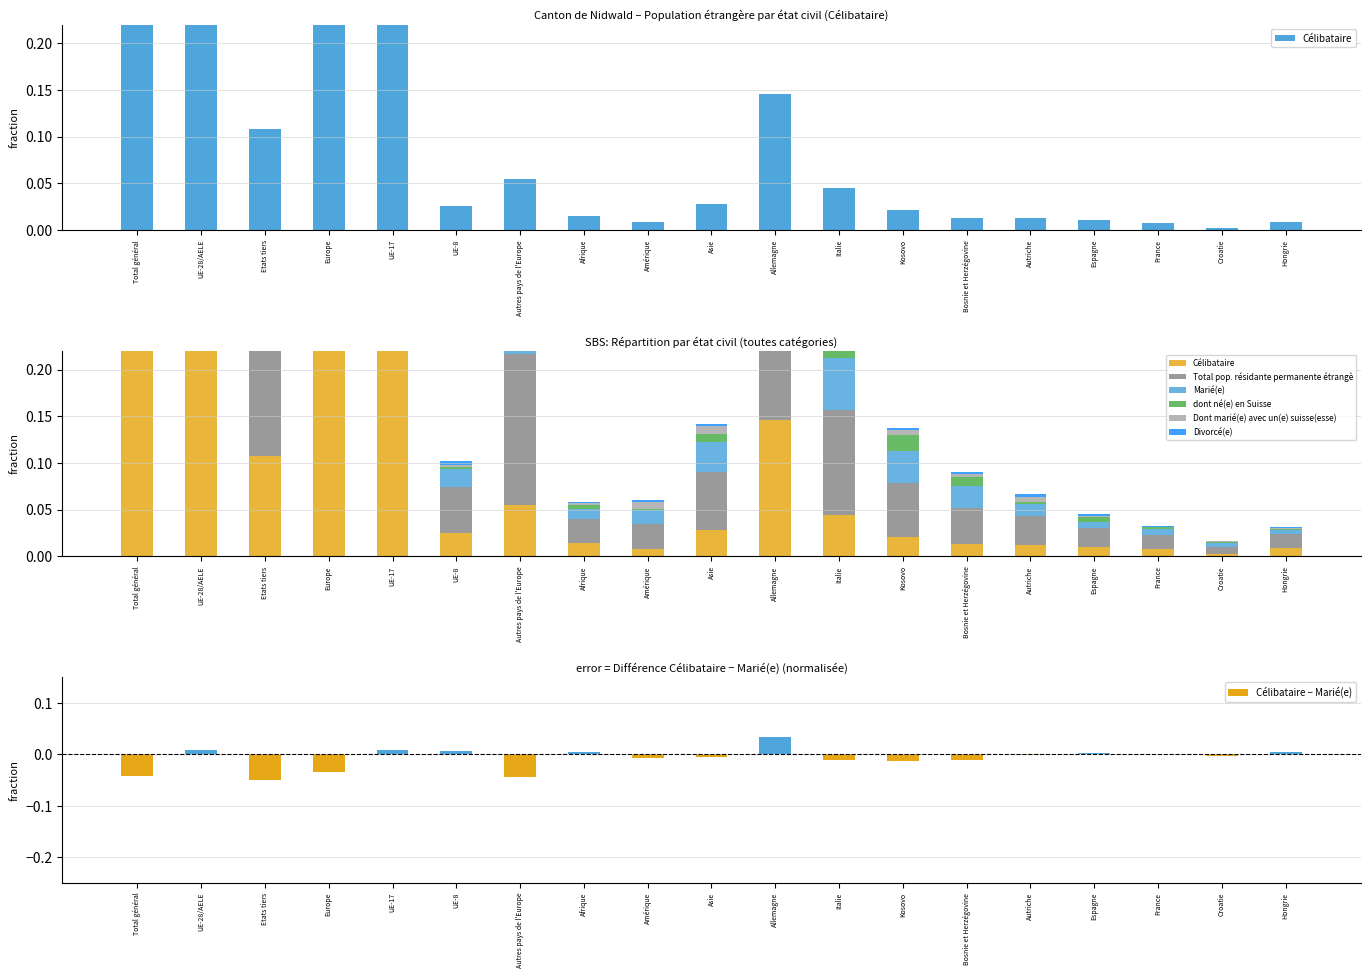

What are all the series names shown in the legend?

Célibataire, Total pop. résidante permanente étrangè, Marié(e), dont né(e) en Suisse, Dont marié(e) avec un(e) suisse(esse), Divorcé(e)